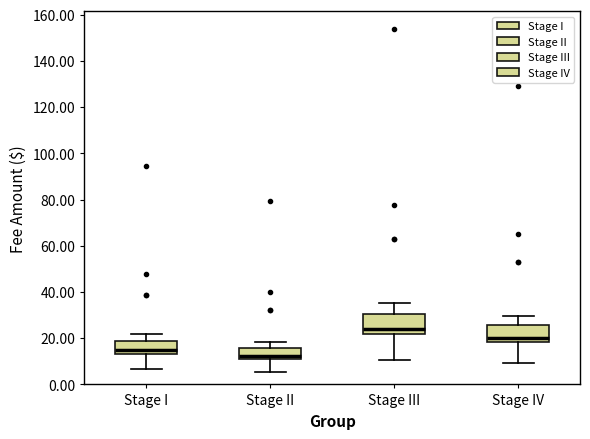

Reading left to right, read every box against the y-axis: the position of its median line, the range the box covers, and the ends of its whiskers. The values are not printed on the chart, so give them approximately, as read against the axis.

Stage I: median 14 (just above the box's lower edge), box 14 to 18, whiskers 6 to 22
Stage II: median 12 (just above the box's lower edge), box 12 to 16, whiskers 6 to 18
Stage III: median 24, box 22 to 30, whiskers 10 to 36
Stage IV: median 20, box 18 to 26, whiskers 10 to 30